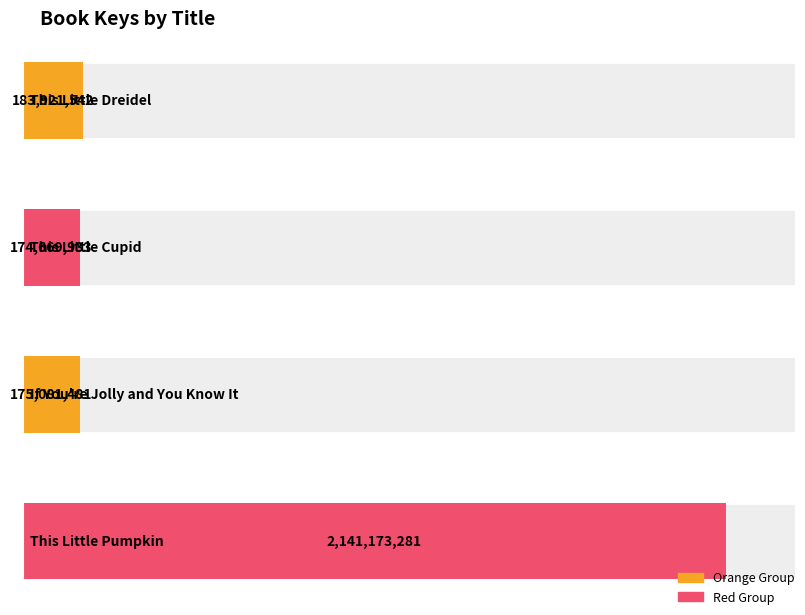

Reading right to left, what are all the values shown in this chart?

2141173281	175081481	174669933	183921542